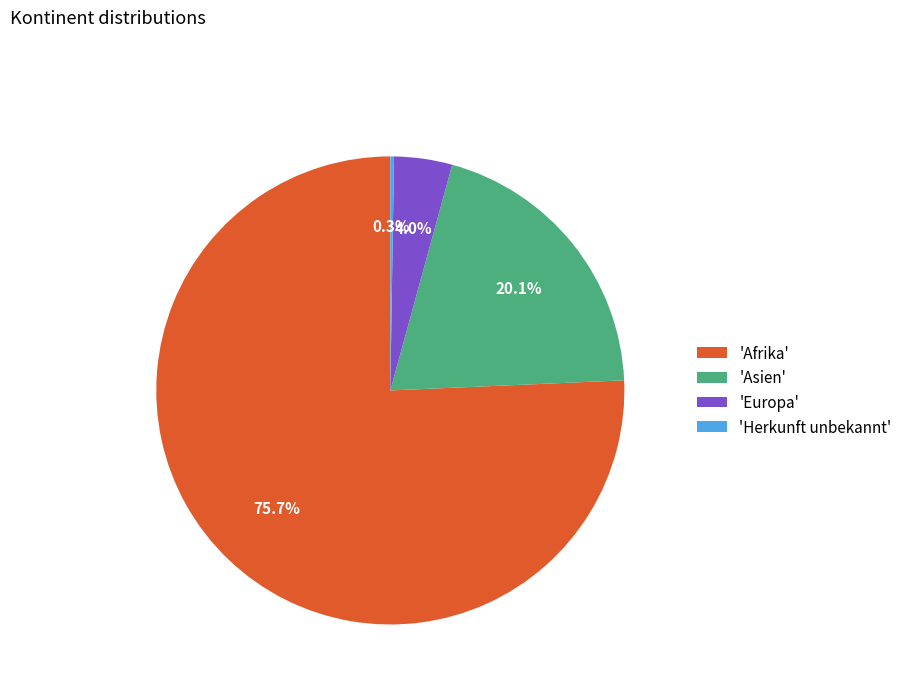

What is the ratio of the value at 'Asien' to the value at 'Europa'?

5.0